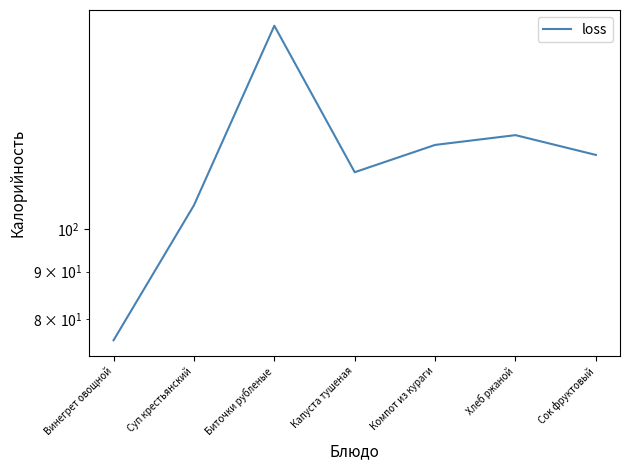

What is the sum of all values?

831